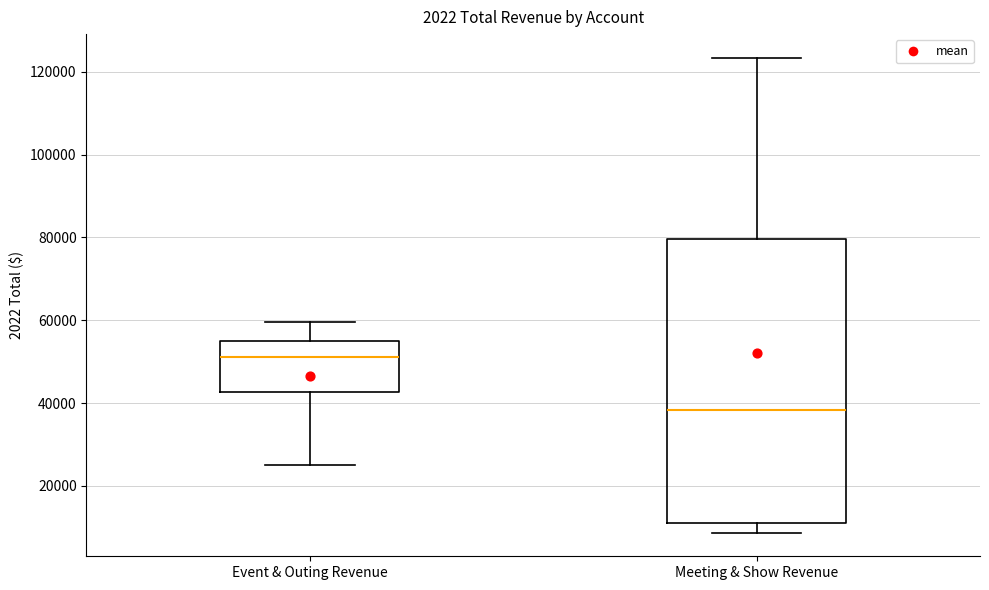

Where does the upper whisker of the box for Event & Outing Revenue end on the y-axis? The values are not printed on the chart, so give them approximately, as read against the axis.

60000